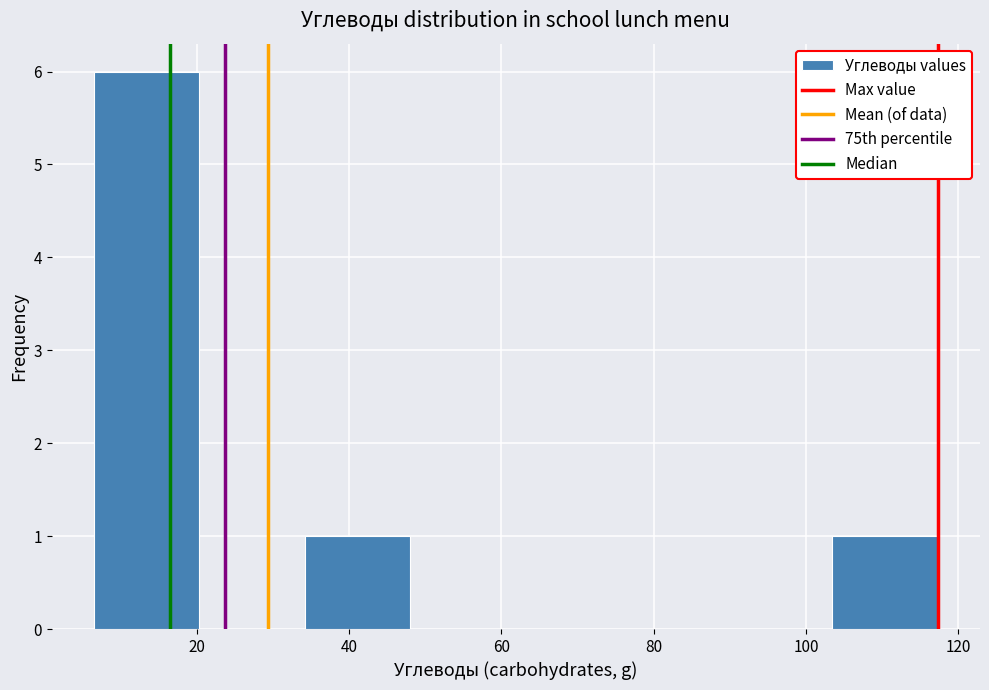

Over which range of the x-axis is the bar tallest?

6 to 20